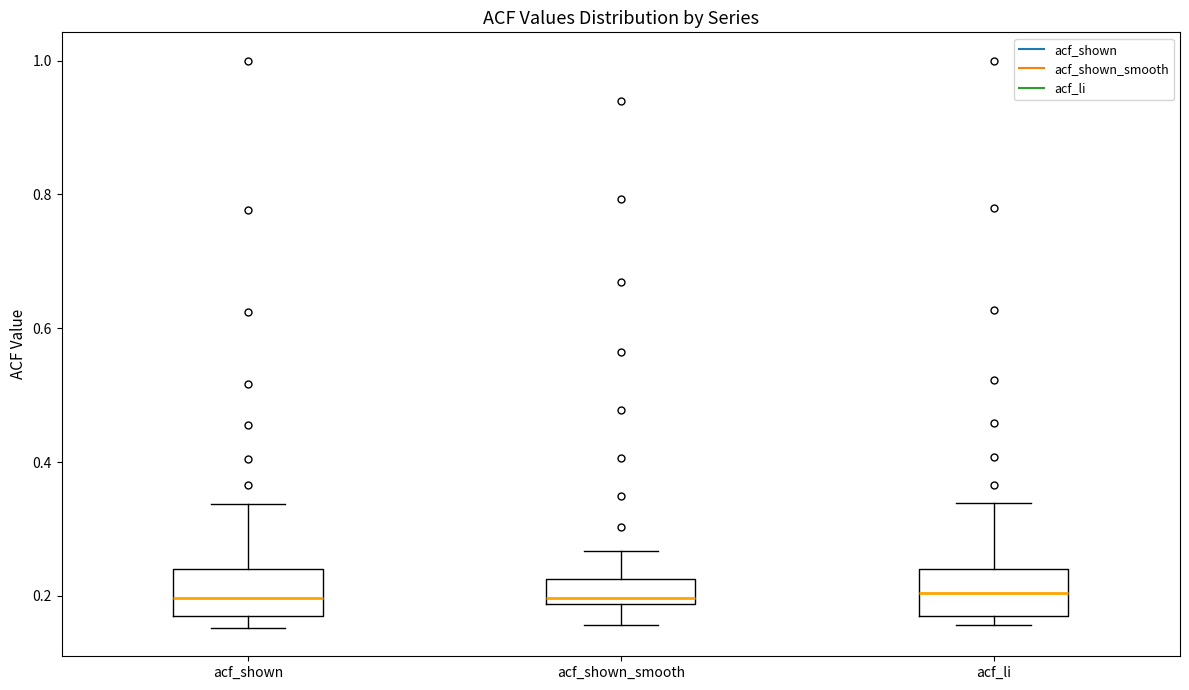

Reading left to right, read every box against the y-axis: the position of its median line, the range the box covers, and the ends of its whiskers. The values are not printed on the chart, so give them approximately, as read against the axis.

acf_shown: median 0.20, box 0.16 to 0.24, whiskers 0.16 (just below the box's lower edge) to 0.34
acf_shown_smooth: median 0.20, box 0.18 to 0.22, whiskers 0.16 to 0.26
acf_li: median 0.20, box 0.16 to 0.24, whiskers 0.16 (just below the box's lower edge) to 0.34